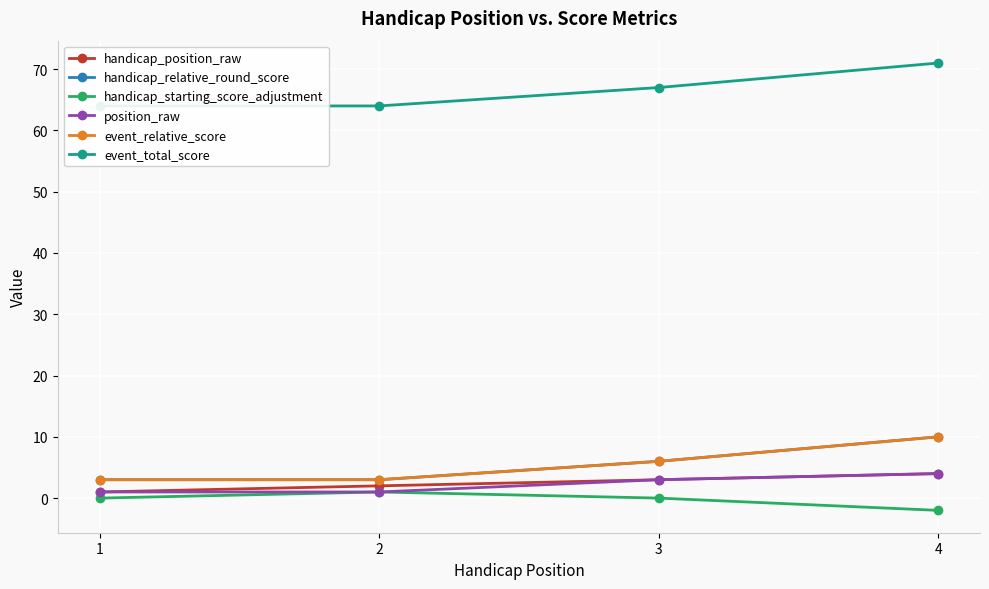

What is the total value across all series at 4?

97